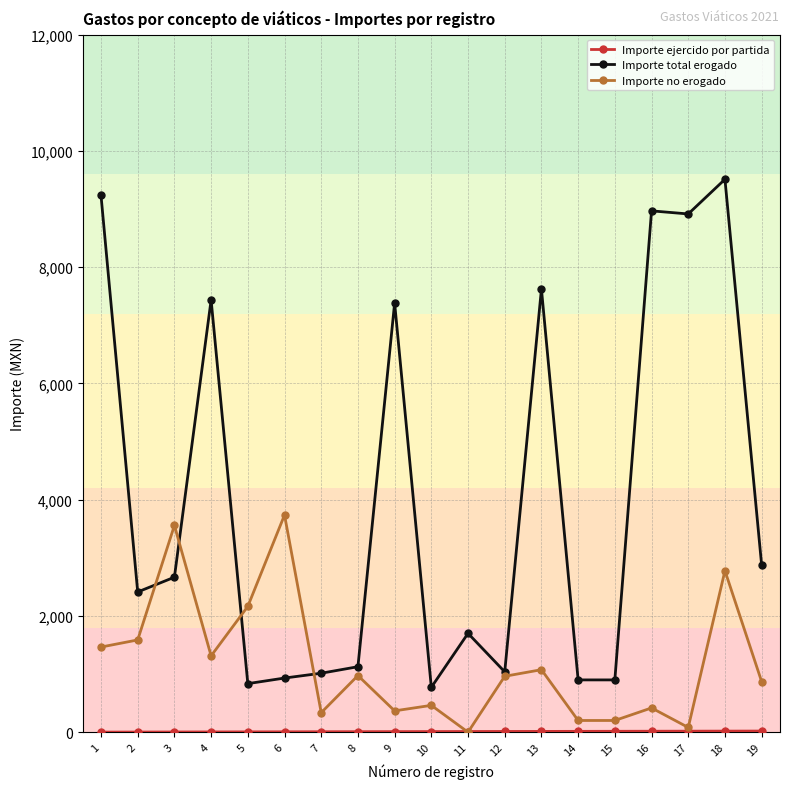

What is the sum of all Importe total erogado values?

76235.1